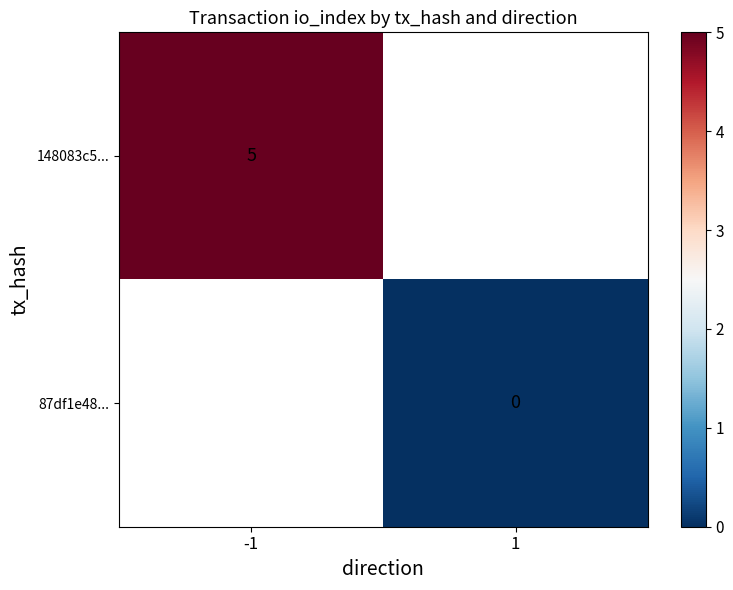

The 148083c5... series shows 3 at -1. True or false?

False